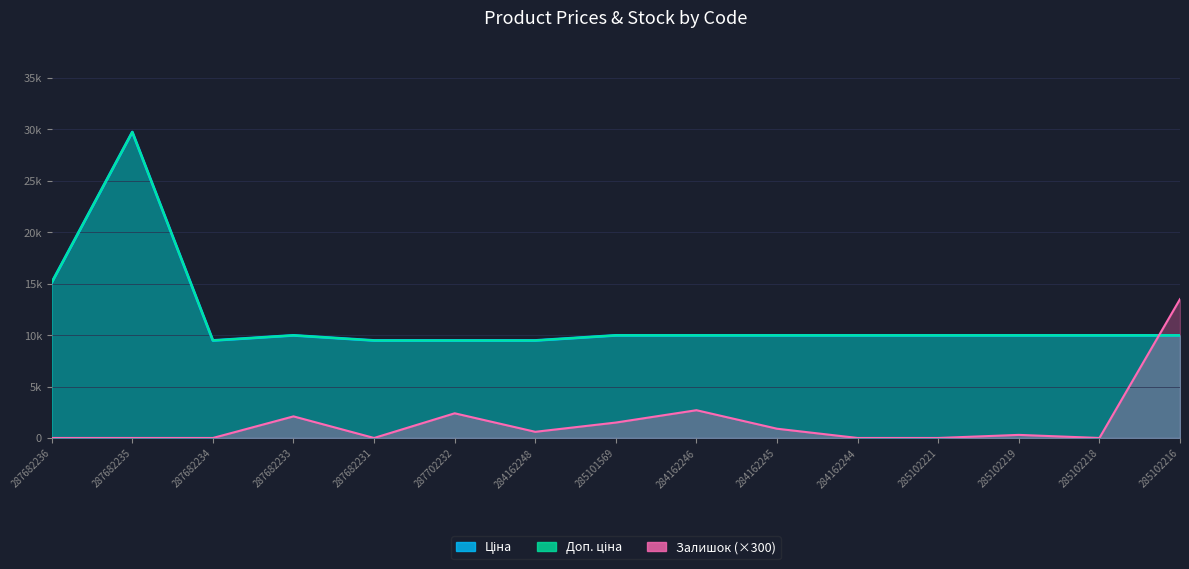

True or false: Доп. ціна has a value of 15307.2 at 287682233.

False